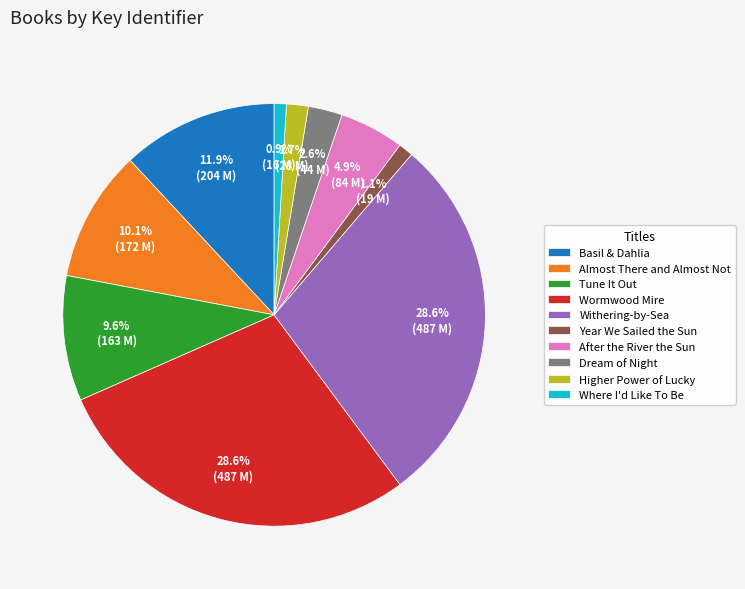

How many segments does this pie chart have?

10